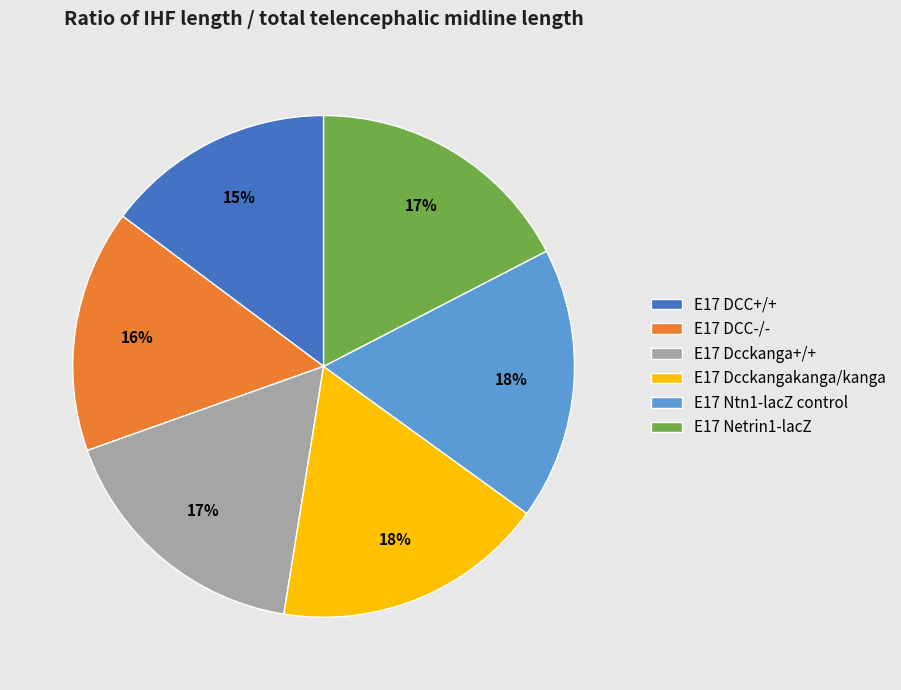

Does any single category account for the majority?

No